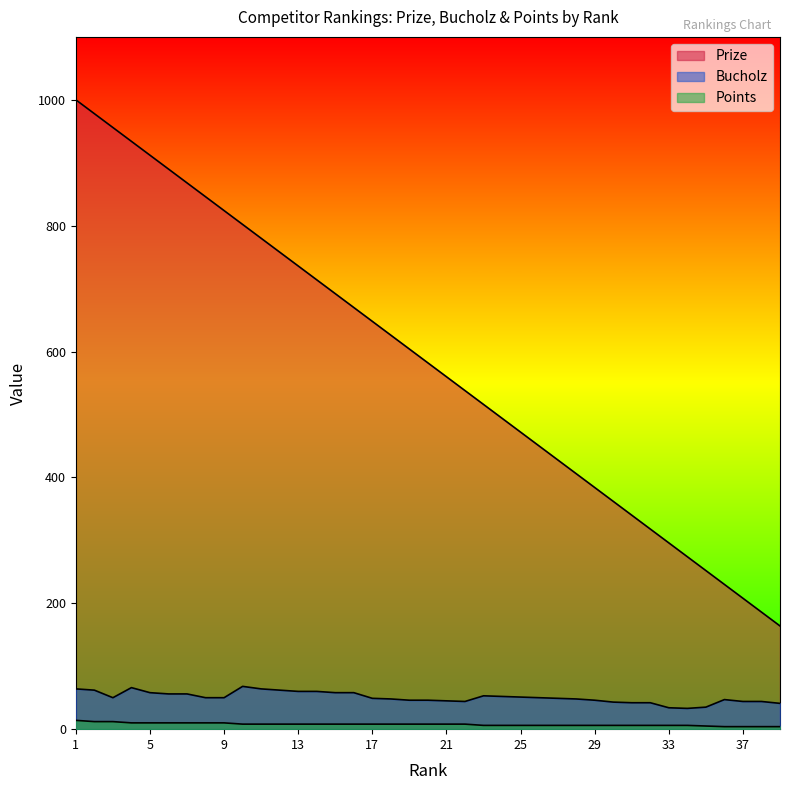

What is the sum of all Prize values?

22698